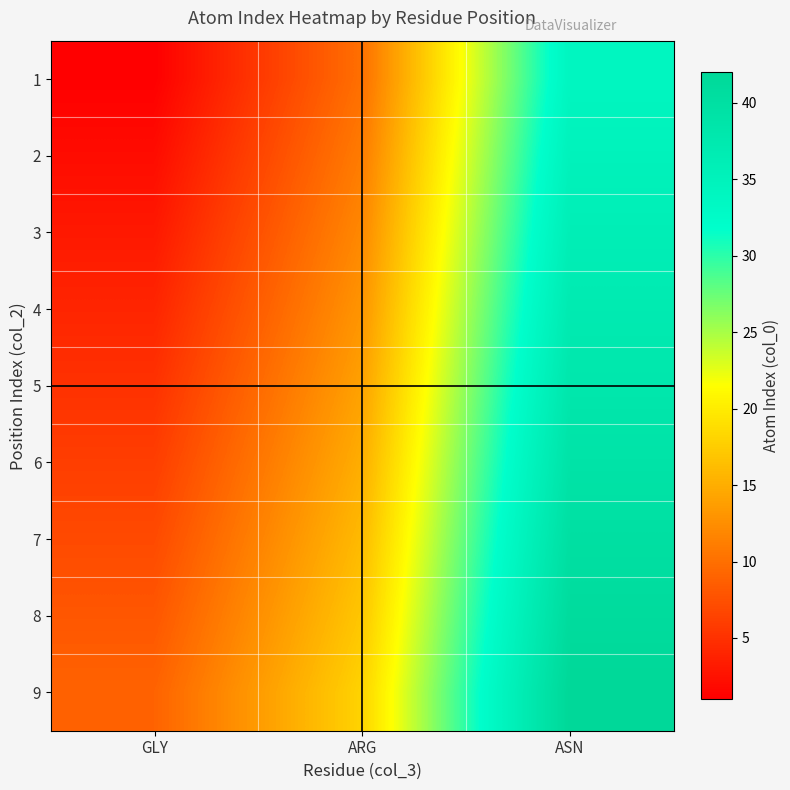

At which category does the chart reach its minimum across all series?

GLY